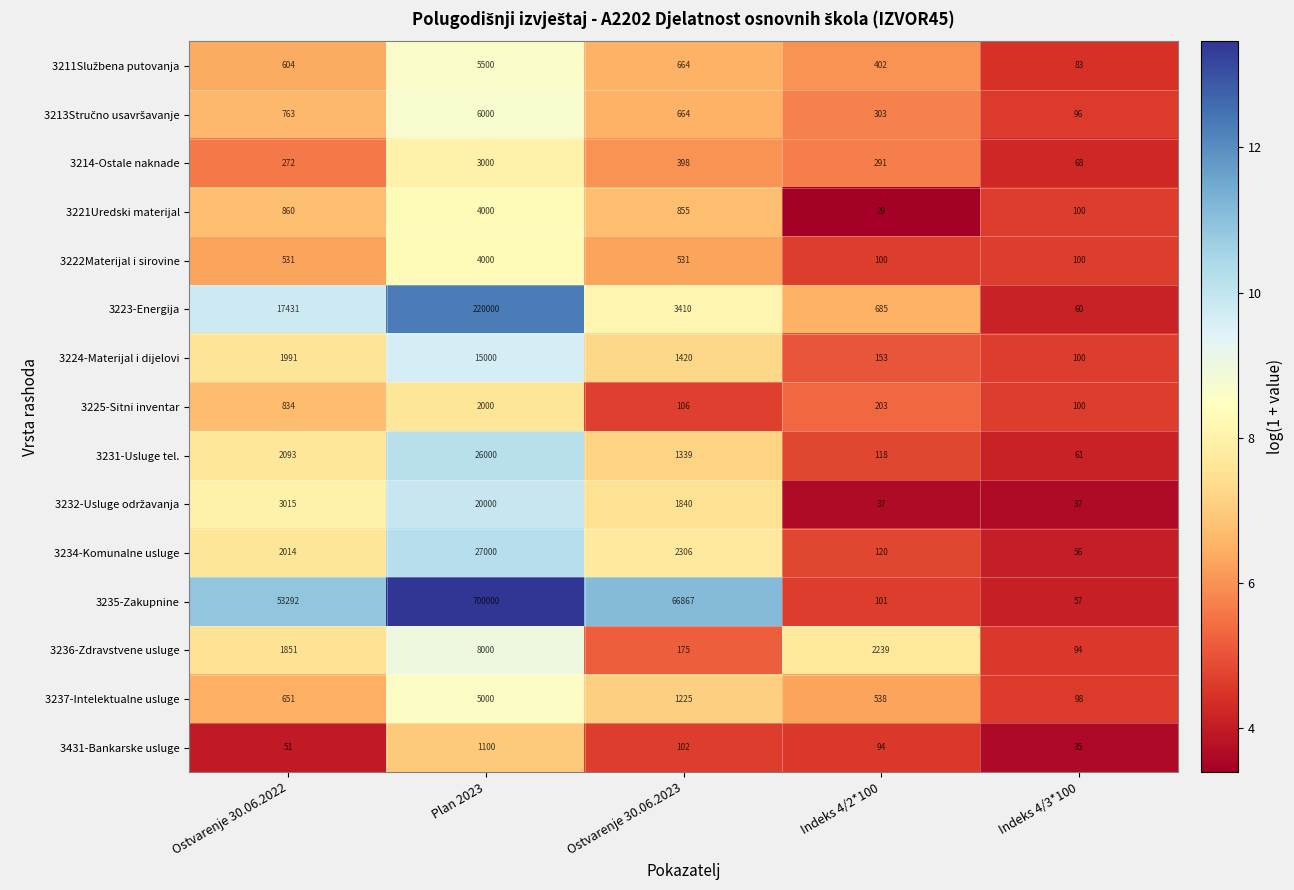

Which label corresponds to the largest value in the chart?

Plan 2023